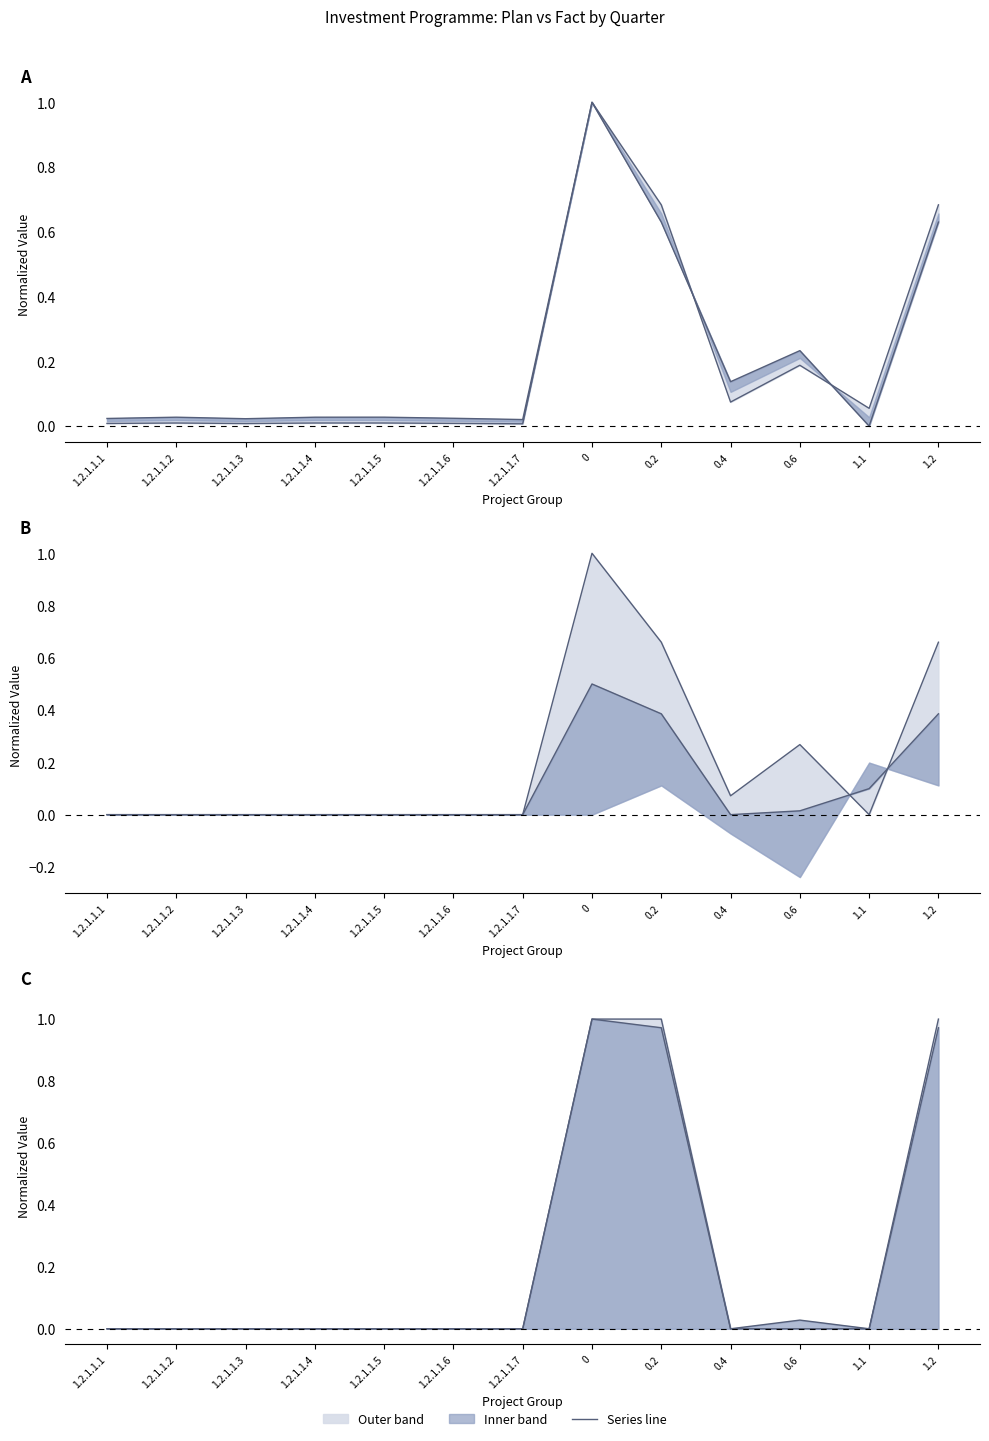

What is the average value of the Plan Q1 series?

0.2